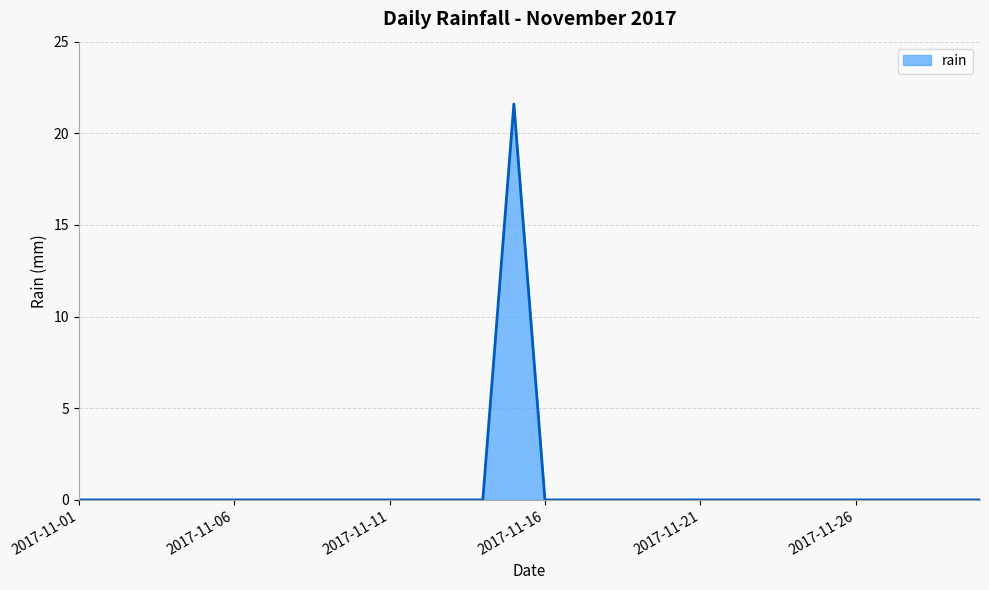

Does the chart have visible grid lines?

Yes